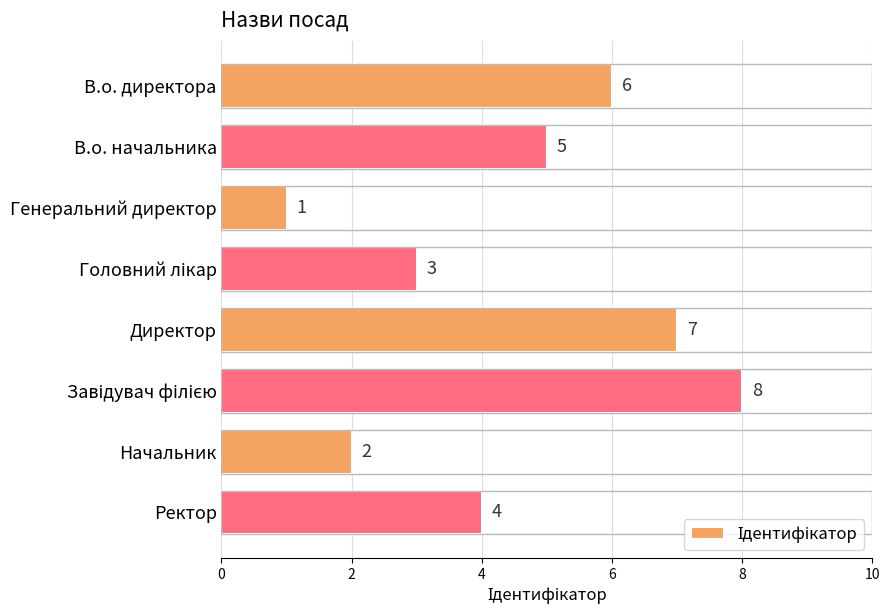

What is the value of the 5th bar from the top?

7